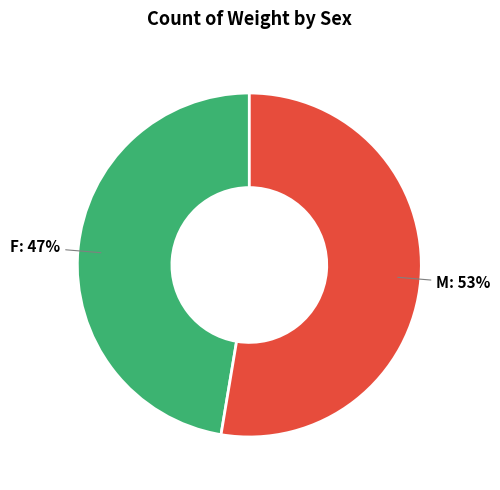

Rank the categories by value from highest to lowest.

M, F